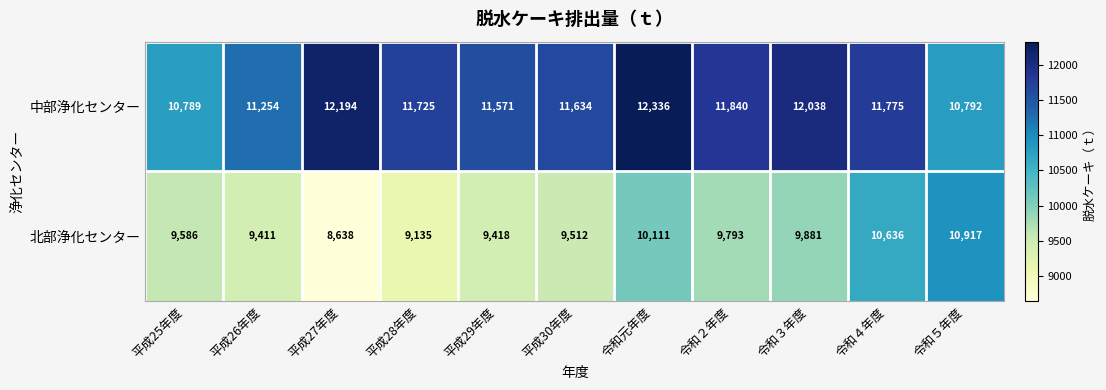

At which category does the chart reach its minimum across all series?

平成27年度